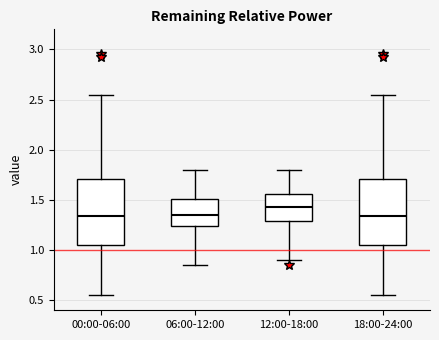

Where does the lower whisker of the box for 06:00-12:00 end on the y-axis? The values are not printed on the chart, so give them approximately, as read against the axis.

0.85